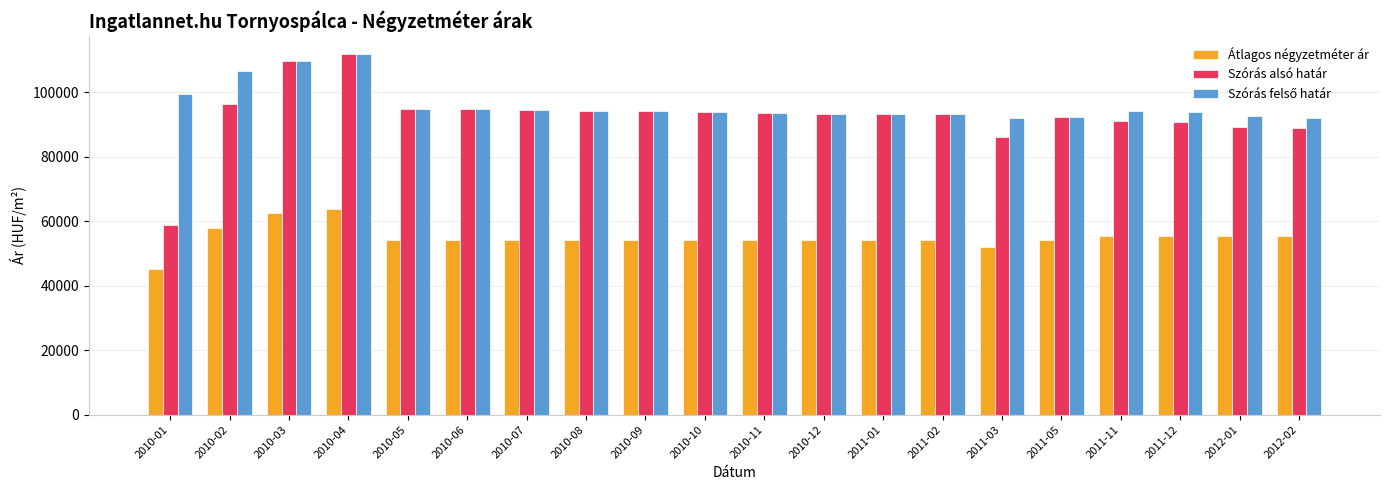

What is the smallest value displayed?

45153